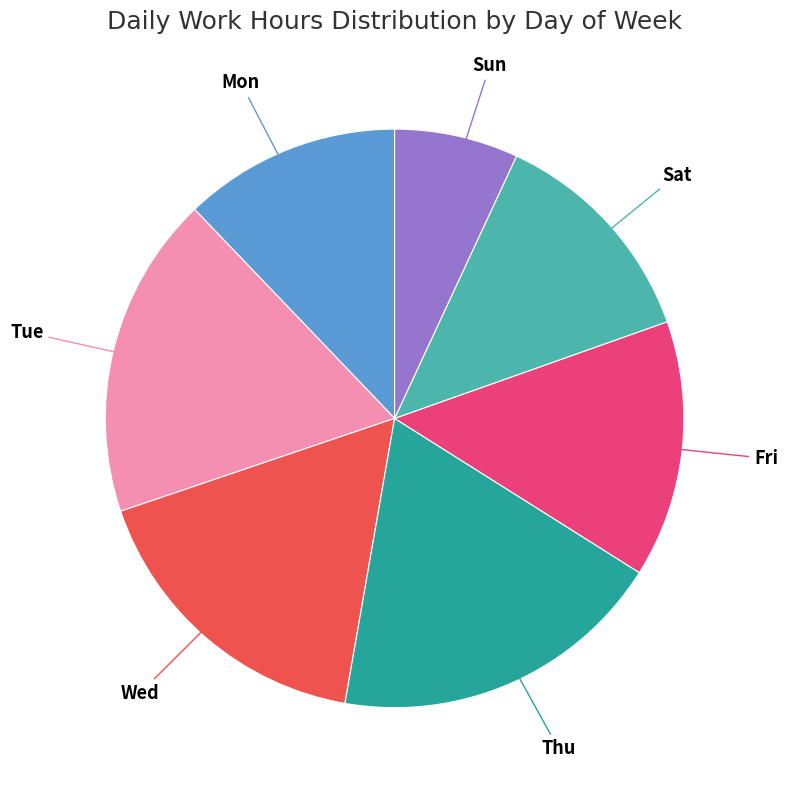

Is the sum of Thu and Sat greater than half?

No